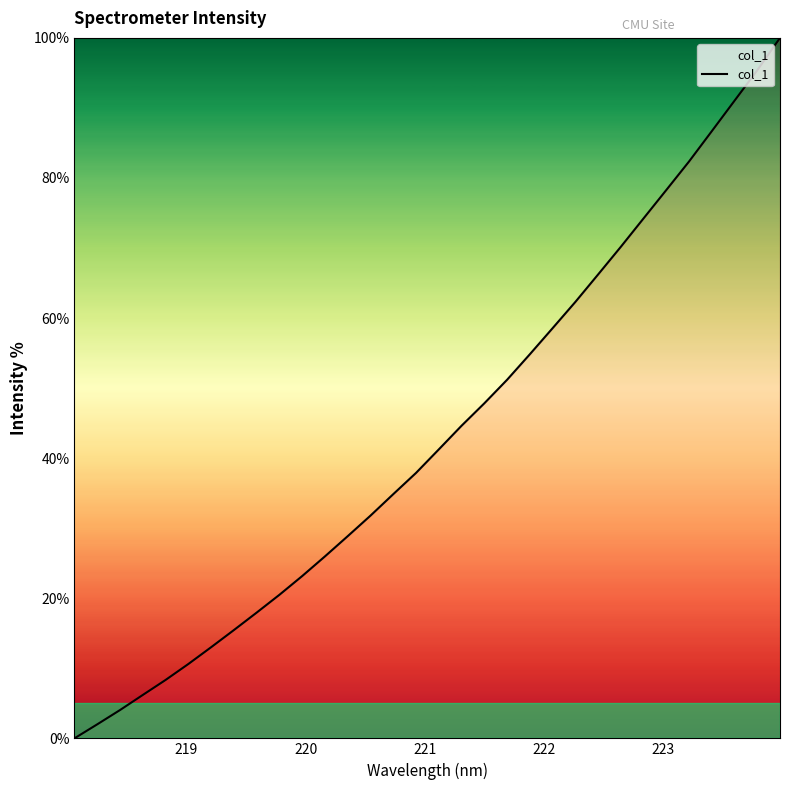

What is the difference between the maximum and minimum values?

100.0